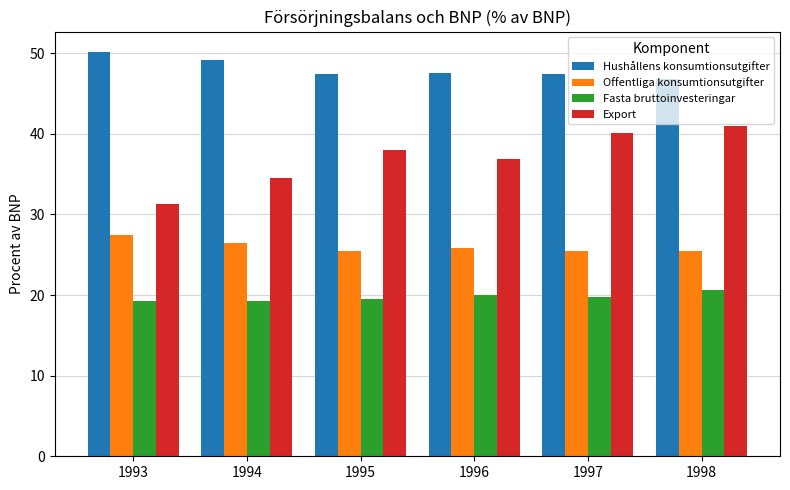

Which series has the largest total across all categories?

Hushållens konsumtionsutgifter